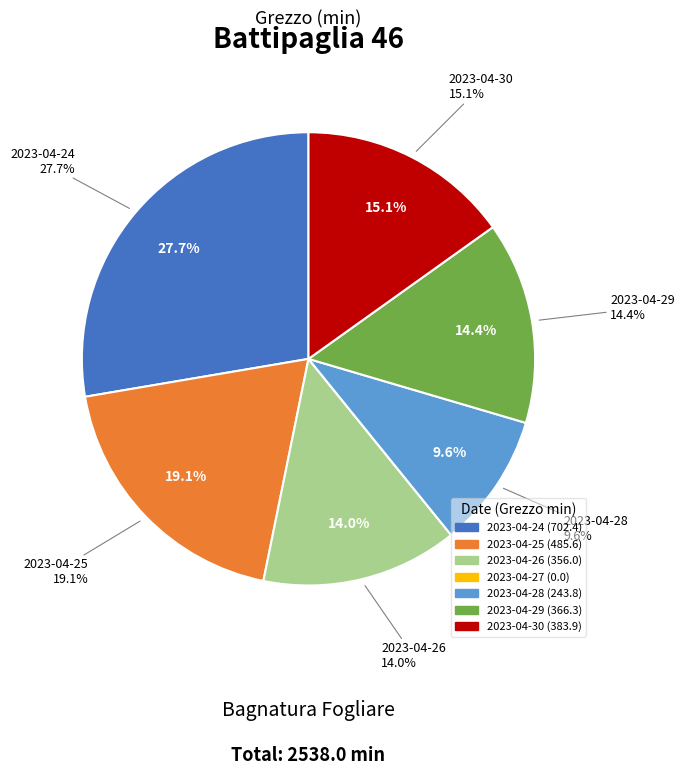

What percentage is the 2023-04-30 slice, to the nearest percent?

15%